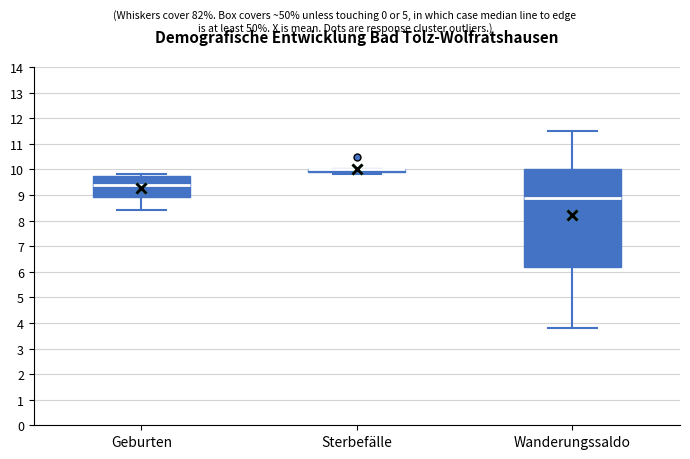

Where is the lower edge of the box for Wanderungssaldo on the y-axis? The values are not printed on the chart, so give them approximately, as read against the axis.

6.2